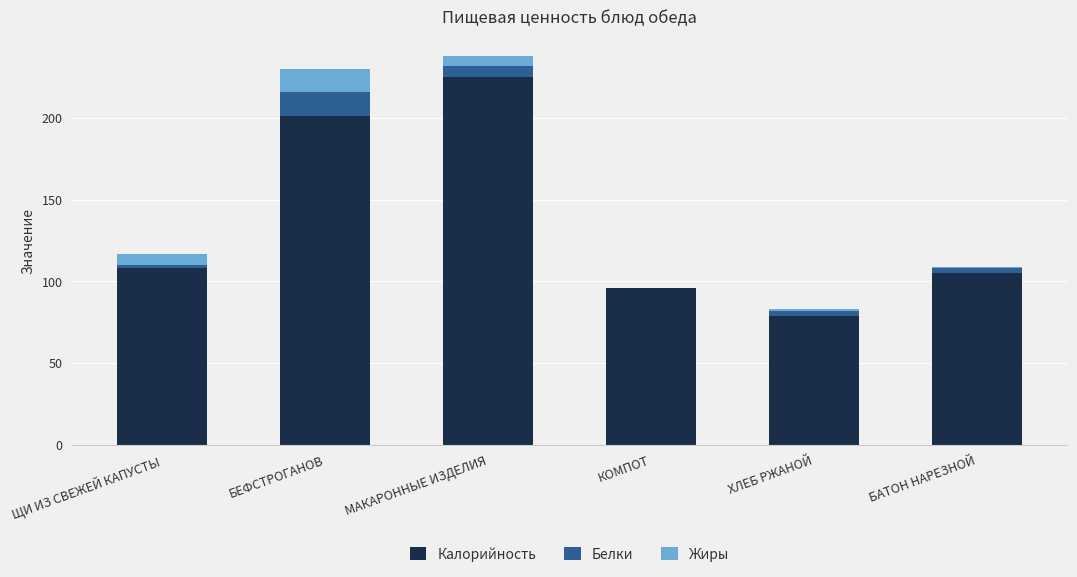

True or false: Калорийность has a value of 105 at БАТОН НАРЕЗНОЙ.

True